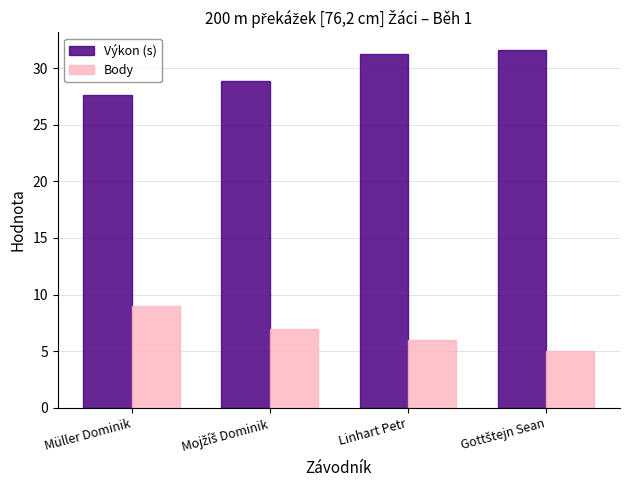

Rank the series by their maximum value, from lowest to highest.

Body, Výkon (s)